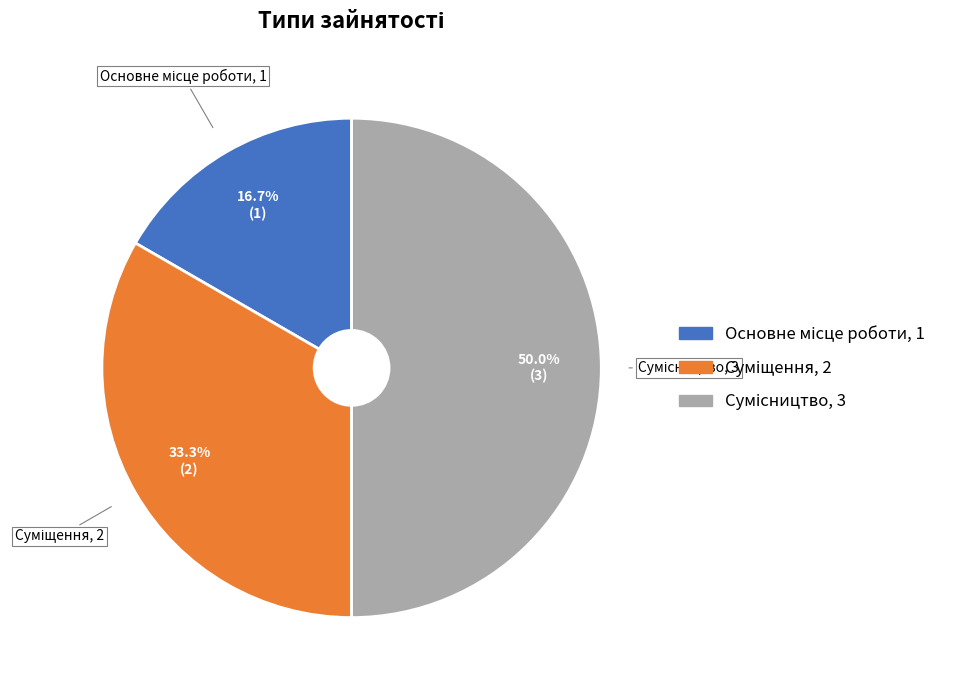

To the nearest percent, what portion does Основне місце роботи represent?

17%